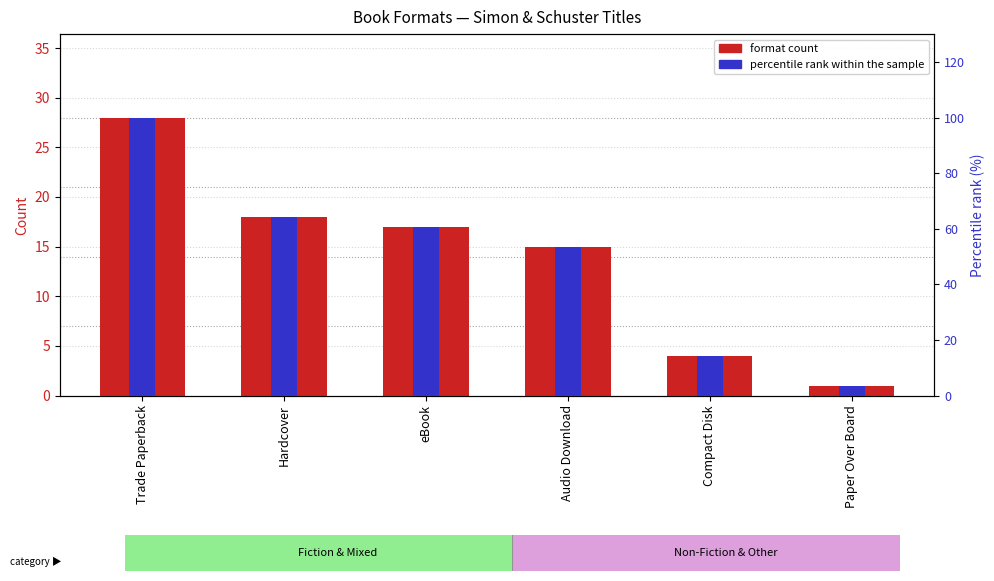

Reading left to right, transcribe all the data shown in this chart.

Trade Paperback=28	Hardcover=18	eBook=17	Audio Download=15	Compact Disk=4	Paper Over Board=1